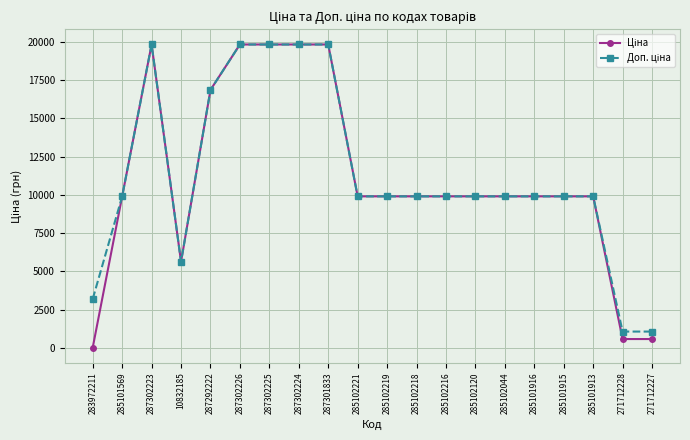

Which category has the lowest value across all series?

283972211